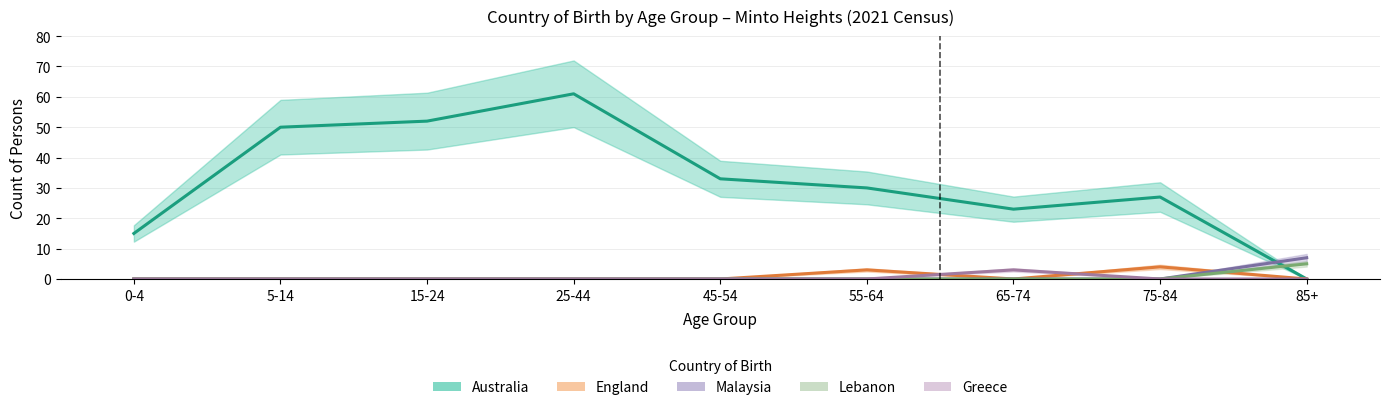

True or false: Australia and Greece intersect in this chart.

False